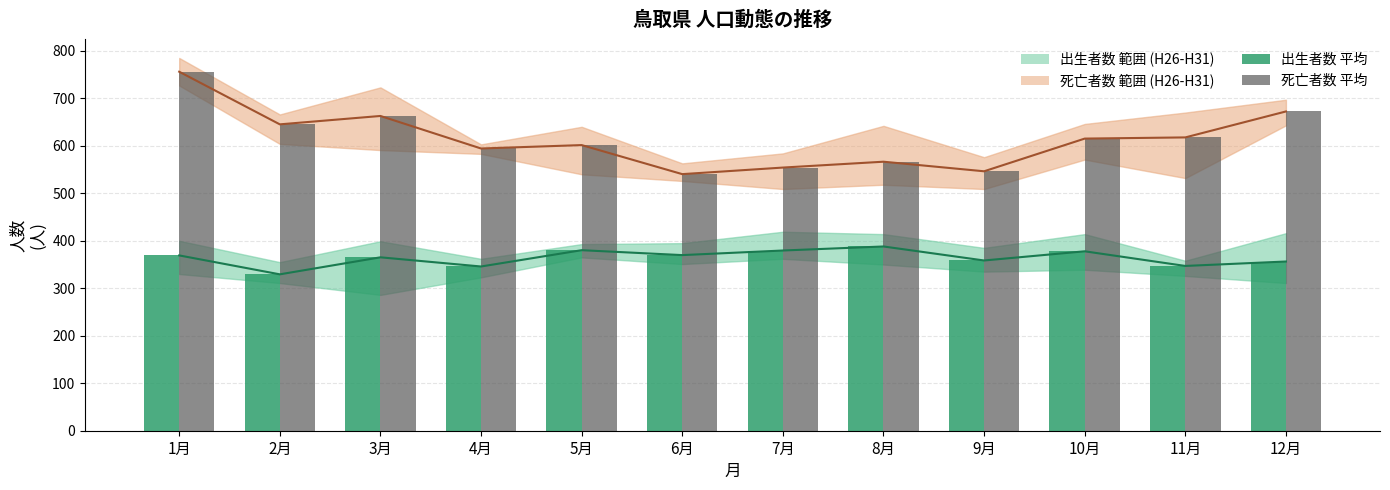

What is the value of the 出生者数 平均推移 bar at the 6th from the left?

369.8